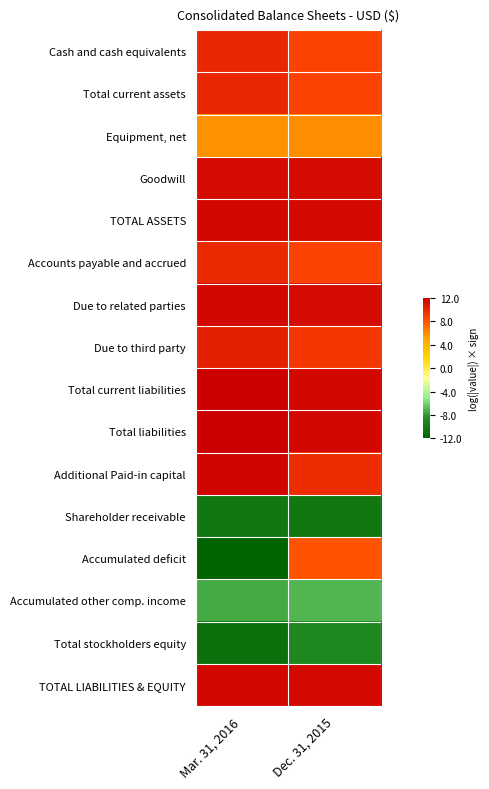

Reading right to left, extract all data points from this chart.

Cash and cash equivalents: Dec. 31, 2015=8.6	Mar. 31, 2016=10.0
Total current assets: Dec. 31, 2015=8.6	Mar. 31, 2016=10.0
Equipment, net: Dec. 31, 2015=6.0	Mar. 31, 2016=5.8
Goodwill: Dec. 31, 2015=11.4	Mar. 31, 2016=11.4
TOTAL ASSETS: Dec. 31, 2015=11.5	Mar. 31, 2016=11.6
Accounts payable and accrued: Dec. 31, 2015=8.7	Mar. 31, 2016=9.9
Due to related parties: Dec. 31, 2015=11.4	Mar. 31, 2016=11.6
Due to third party: Dec. 31, 2015=9.2	Mar. 31, 2016=10.4
Total current liabilities: Dec. 31, 2015=11.5	Mar. 31, 2016=12.0
Total liabilities: Dec. 31, 2015=11.5	Mar. 31, 2016=12.0
Additional Paid-in capital: Dec. 31, 2015=9.7	Mar. 31, 2016=11.6
Shareholder receivable: Dec. 31, 2015=-10.1	Mar. 31, 2016=-10.2
Accumulated deficit: Dec. 31, 2015=8.0	Mar. 31, 2016=-11.8
Accumulated other comp. income: Dec. 31, 2015=-7.1	Mar. 31, 2016=-7.4
Total stockholders equity: Dec. 31, 2015=-8.9	Mar. 31, 2016=-10.9
TOTAL LIABILITIES & EQUITY: Dec. 31, 2015=11.5	Mar. 31, 2016=11.6